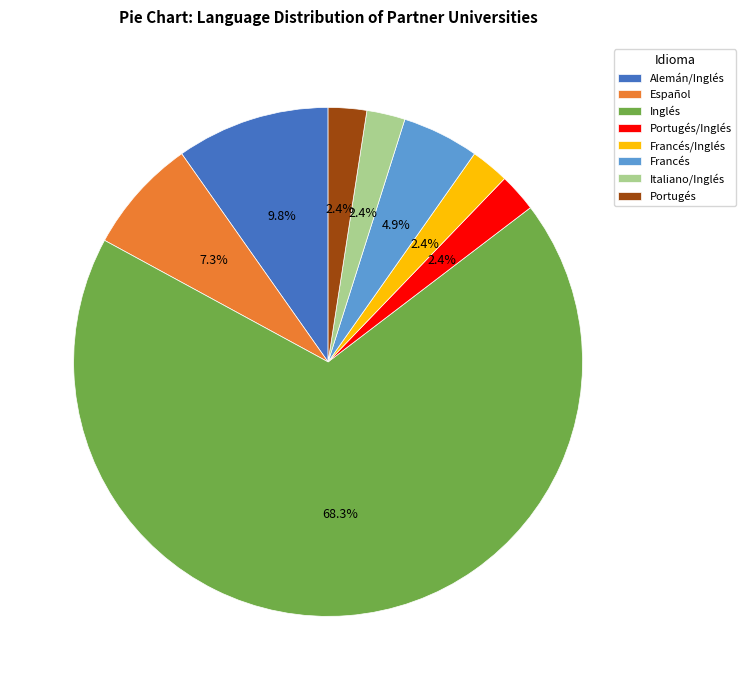

True or false: Español accounts for 21% of the total.

False